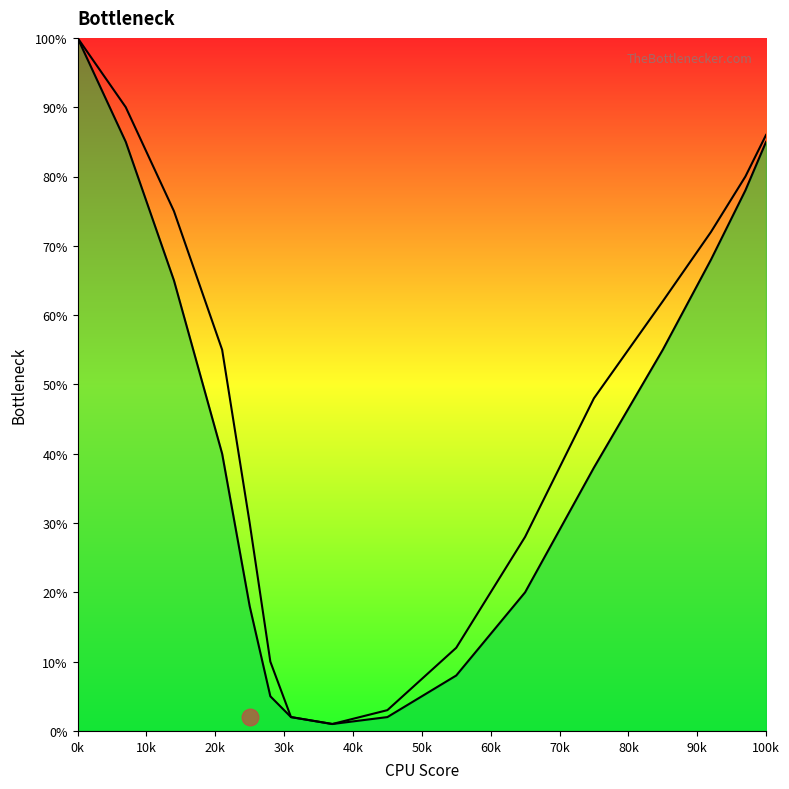

List the series in order of their overall mean, highest first.

CPU Bottleneck, GPU Bottleneck